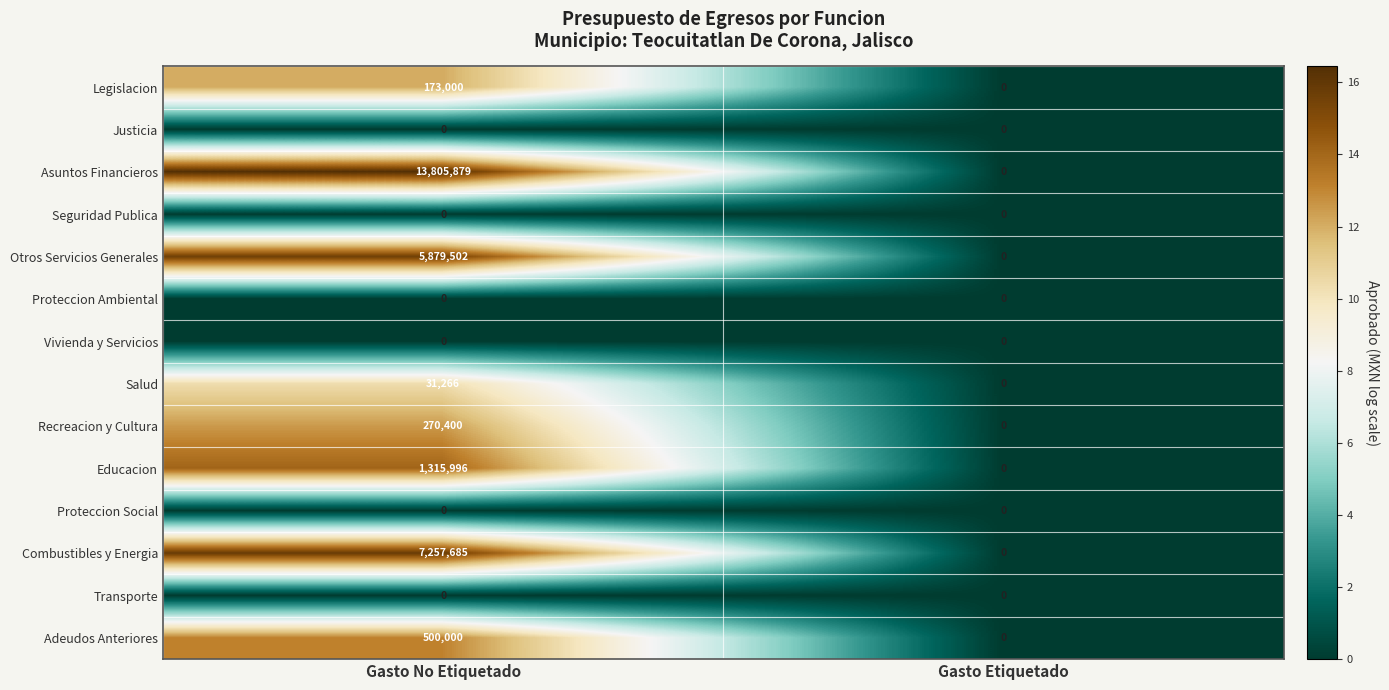

At which category is the sum across all series the highest?

Gasto No Etiquetado